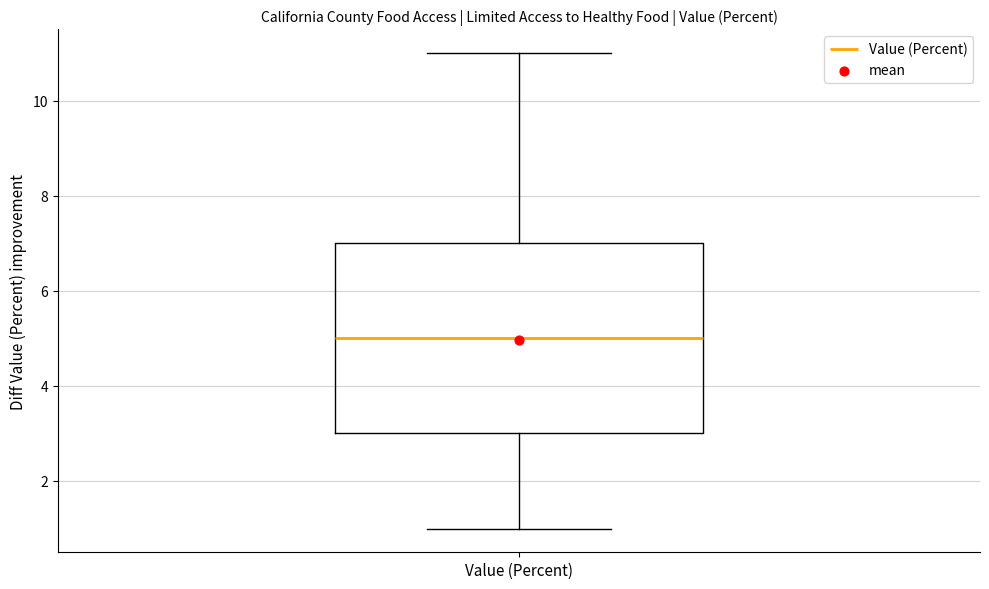

Read this box plot against the y-axis: the position of the median line, the range covered by the box, and the ends of both whiskers. The values are not printed on the chart, so give them approximately, as read against the axis.

median 5, box 3 to 7, whiskers 1 to 11